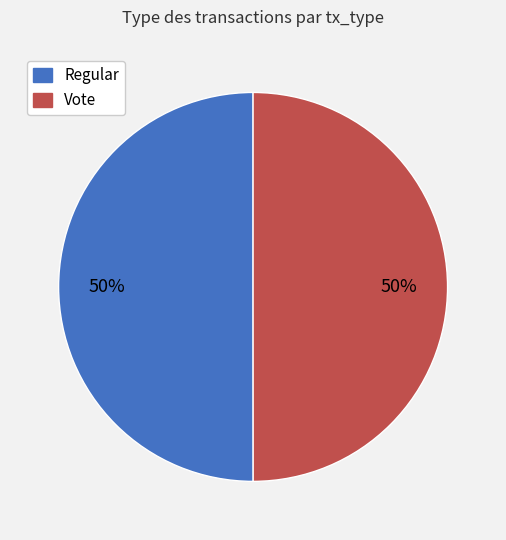

True or false: Regular accounts for 50% of the total.

True